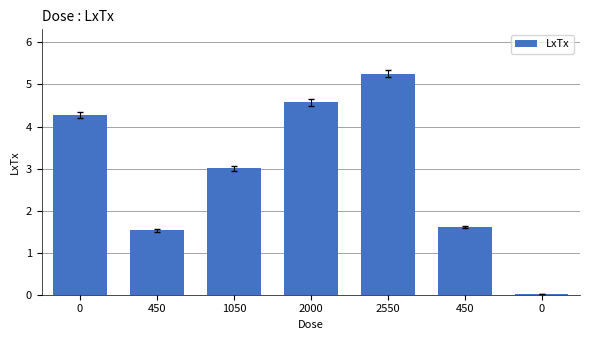

Reading left to right, list all the values displayed in this chart.

4.3	1.5	3.0	4.6	5.3	1.6	0.0